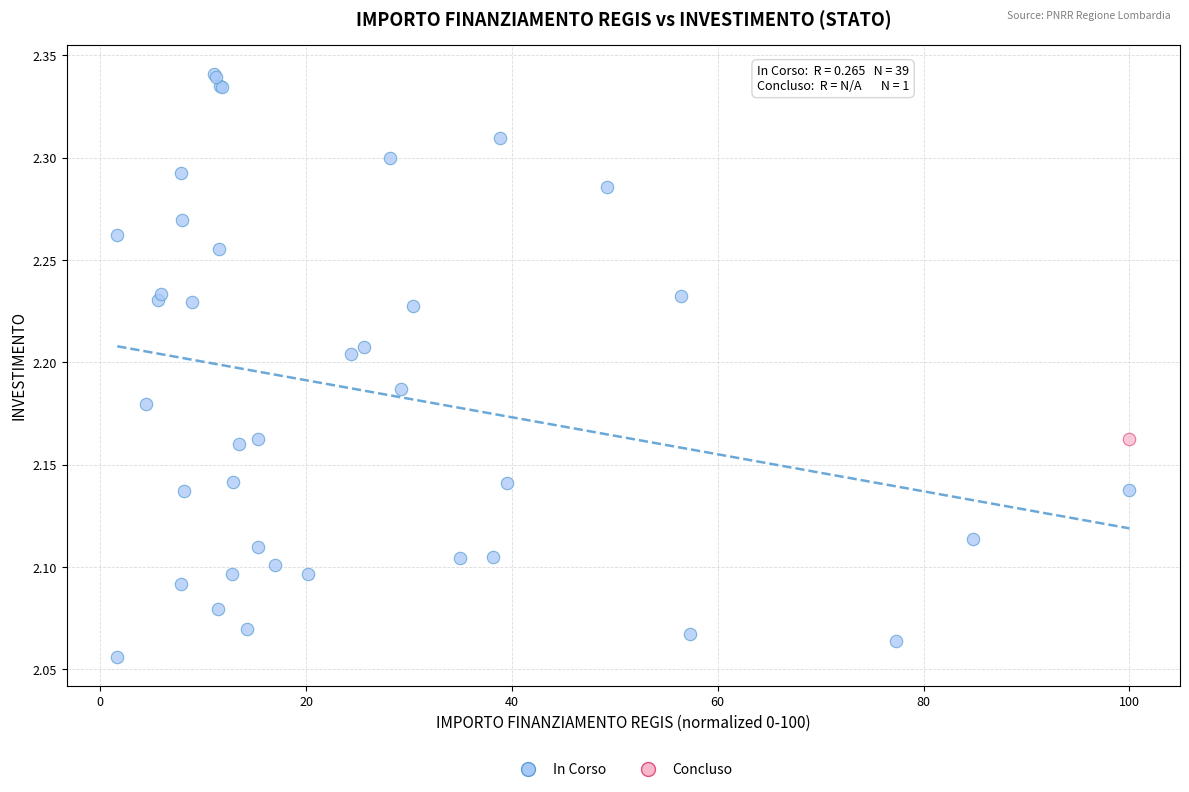

What are all the series names shown in the legend?

In Corso, Concluso